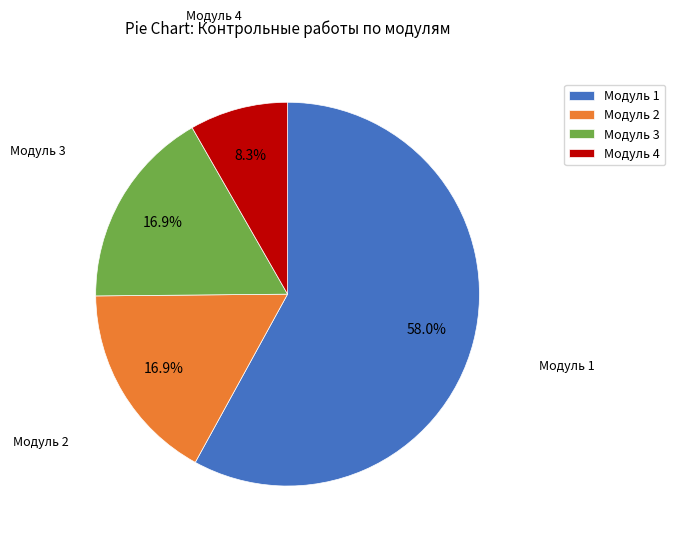

To the nearest percent, what percentage of the pie is Модуль 2?

17%